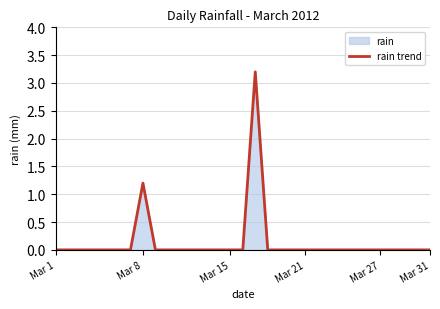

What is the difference between the maximum and minimum values?

3.2